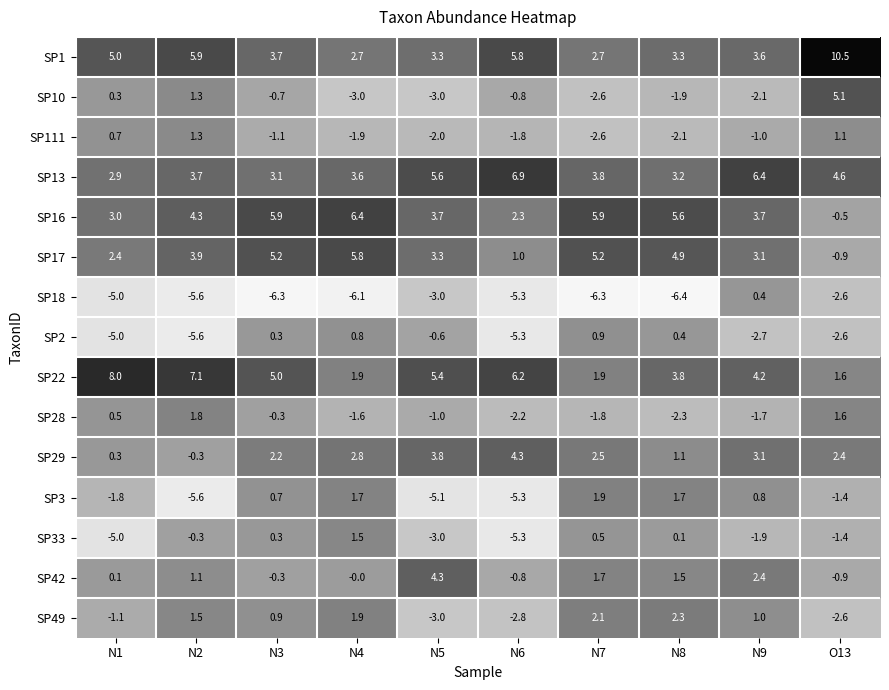

True or false: SP16 has a value of 5.6 at N9.

False